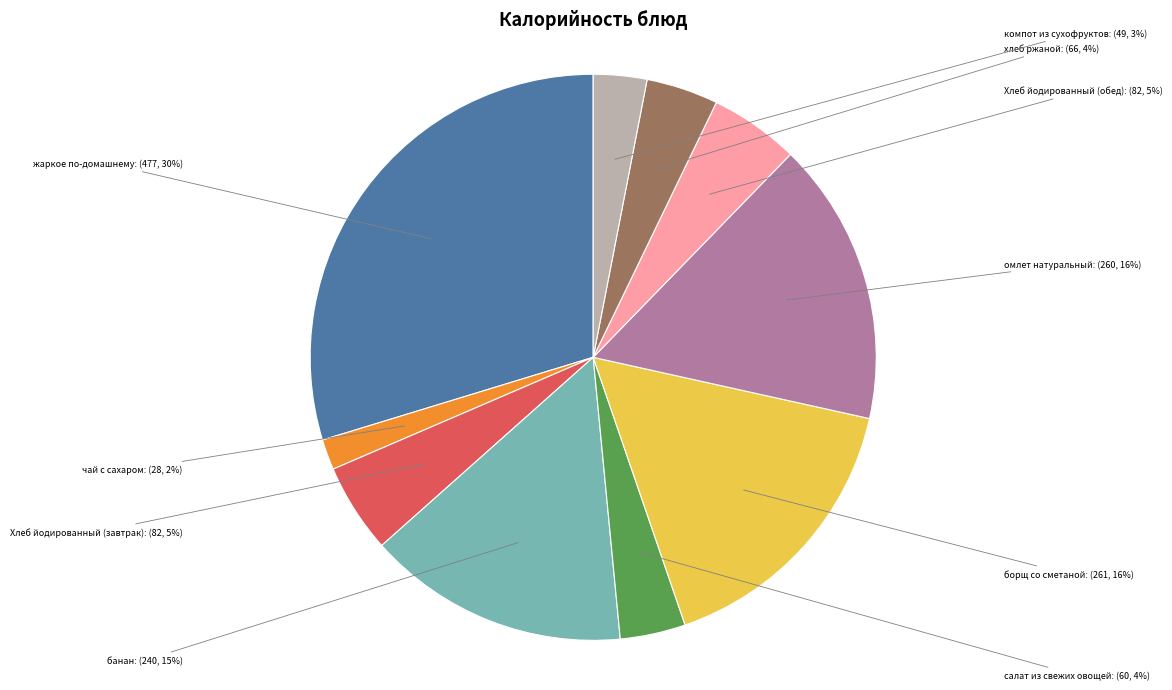

What is the ratio of the value at чай с сахаром to the value at омлет натуральный?

0.1